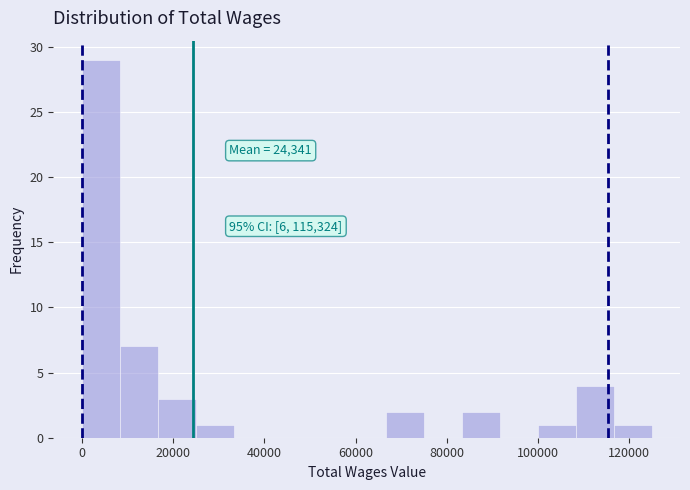

Which range on the x-axis has the tallest bar?

0 to 8000